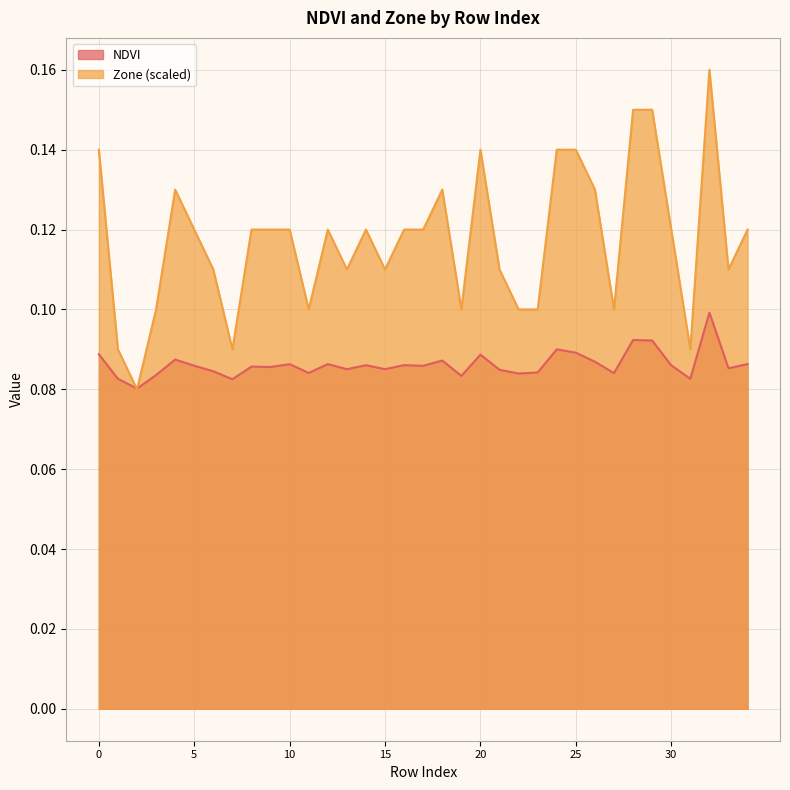

At which label is Zone closest to 0?

2